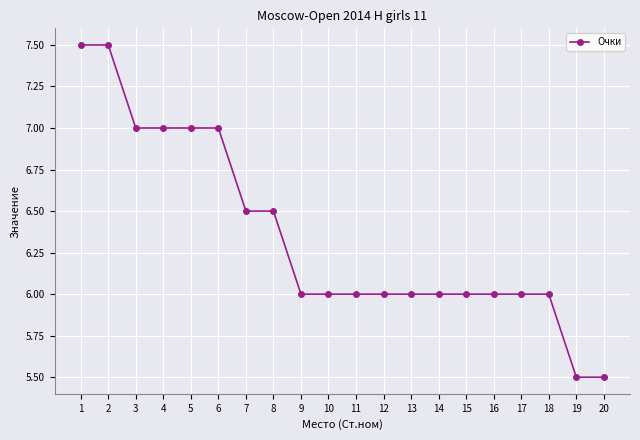

The chart shows a value of 9.6 at 7. True or false?

False